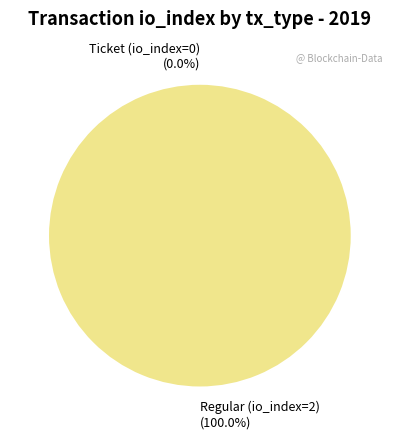

What is the smallest slice in the pie chart?

Ticket (io_index=0)